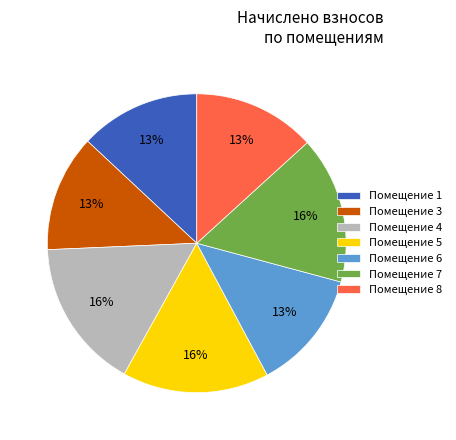

Which has a higher value, Помещение 3 or Помещение 4?

Помещение 4